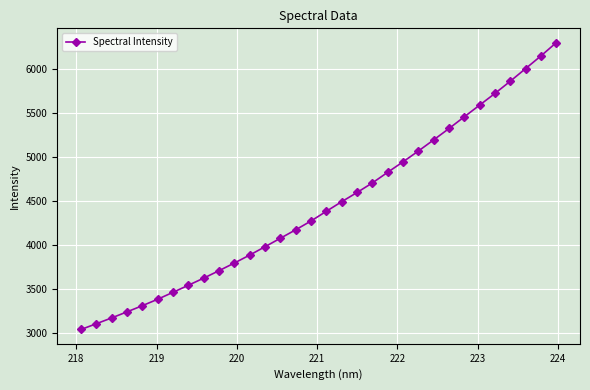

What is the maximum value shown in the chart?

6303.4